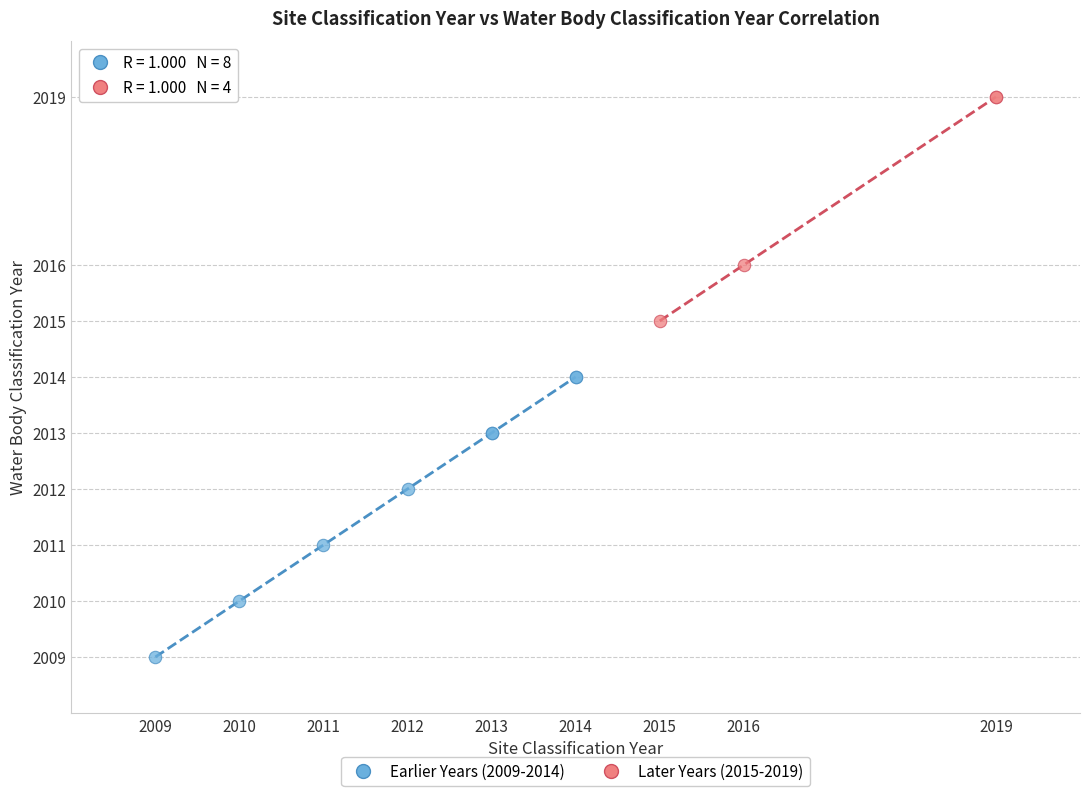

Which series reaches the minimum Y coordinate?

Earlier Years (2009-2014)